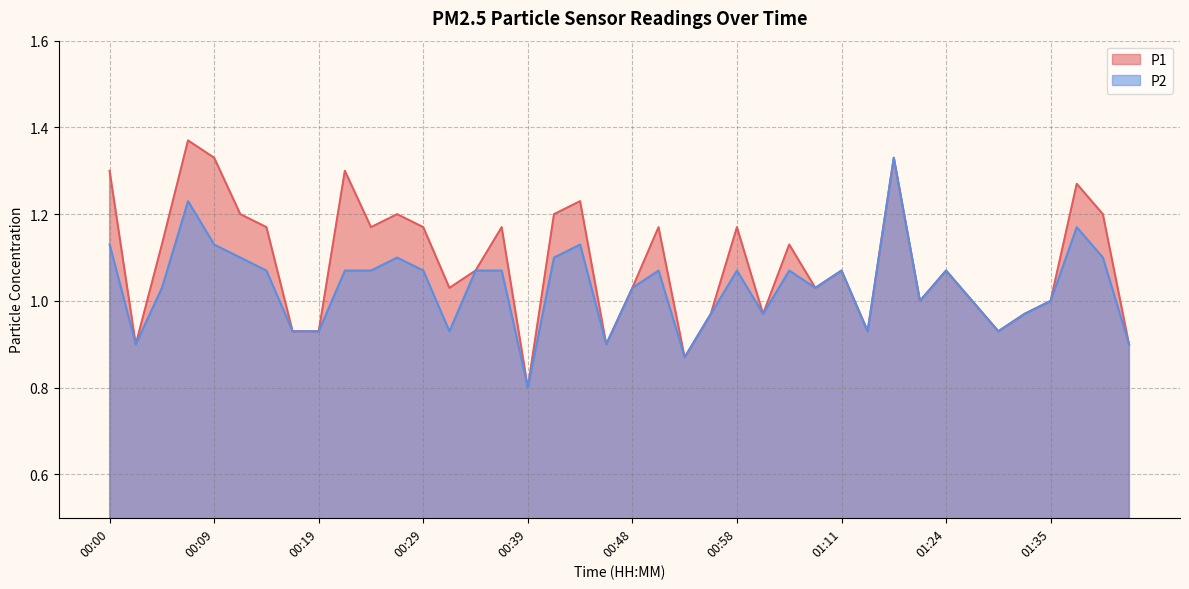

Where is the first local maximum for P2?

00:07